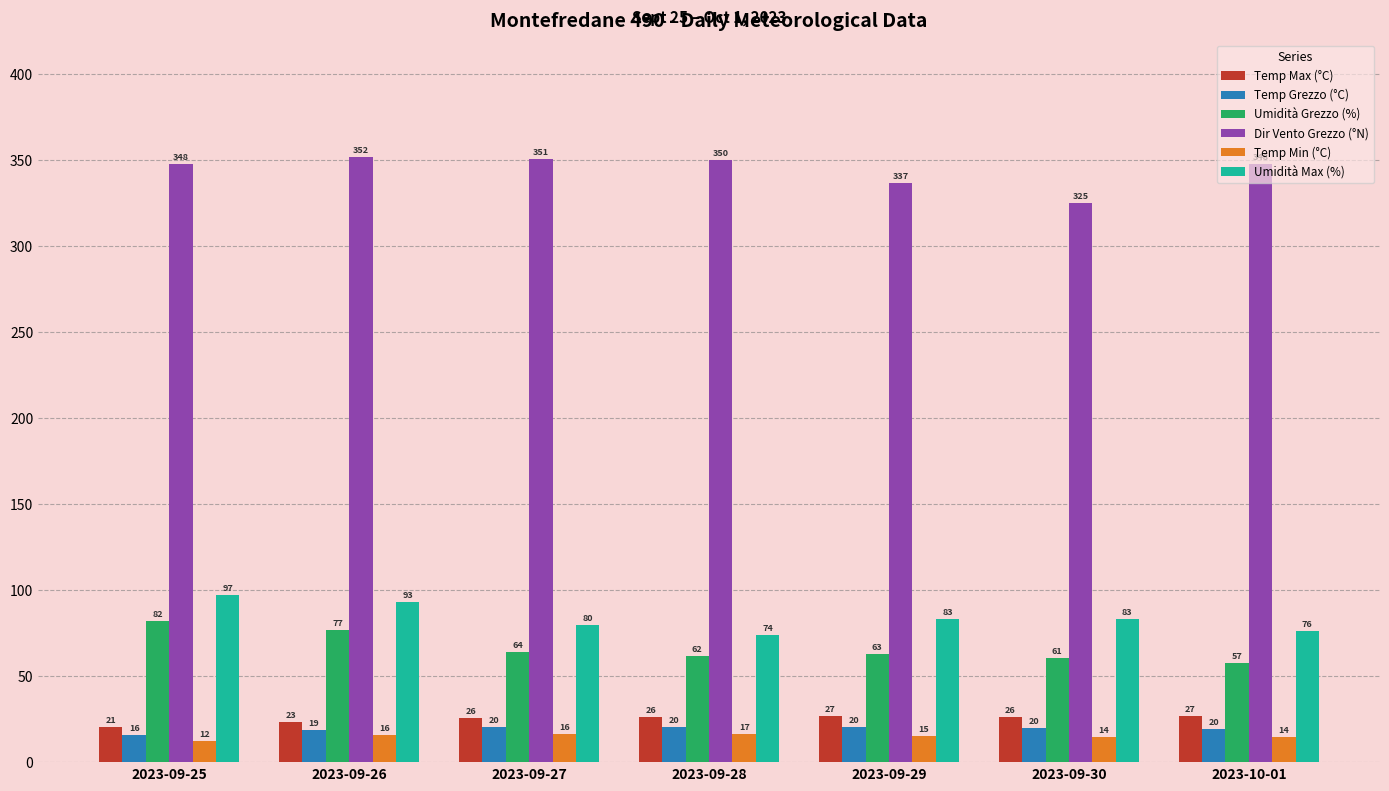

Which category has the lowest value in the Temp Max (°C) series?

2023-09-25